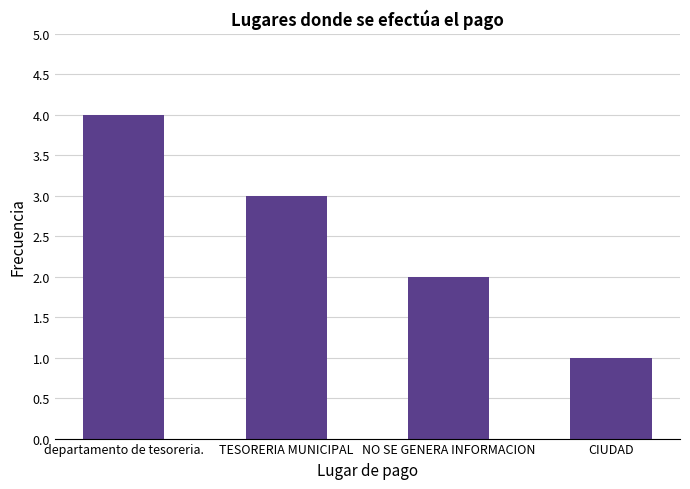

How many bars are there in total?

4